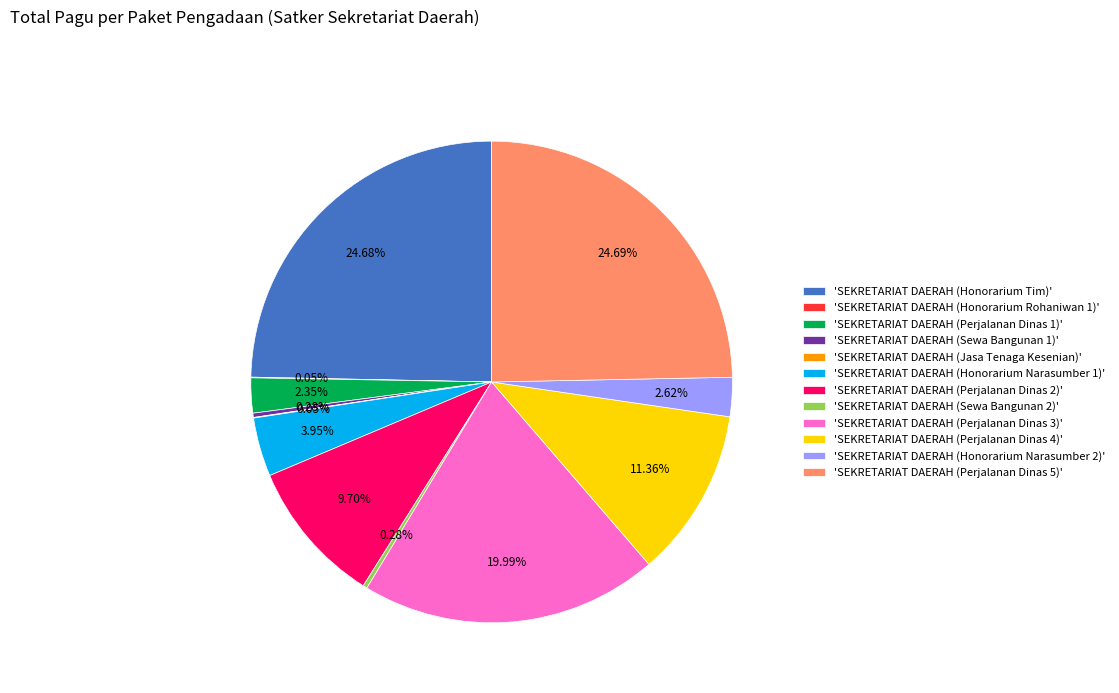

Do 'SEKRETARIAT DAERAH (Honorarium Narasumber 2)' and 'SEKRETARIAT DAERAH (Perjalanan Dinas 4)' together represent more than half of the pie?

No